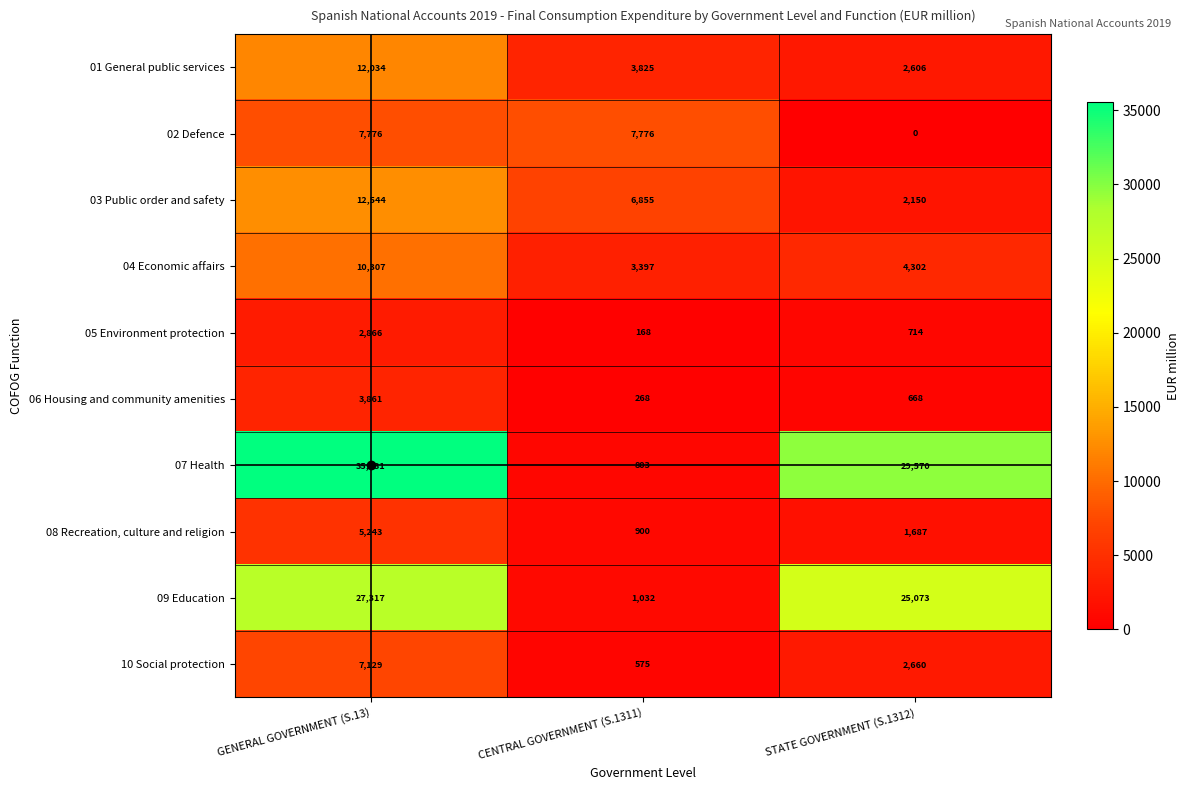

At which label does 04 Economic affairs first exceed 4302?

GENERAL GOVERNMENT (S.13)